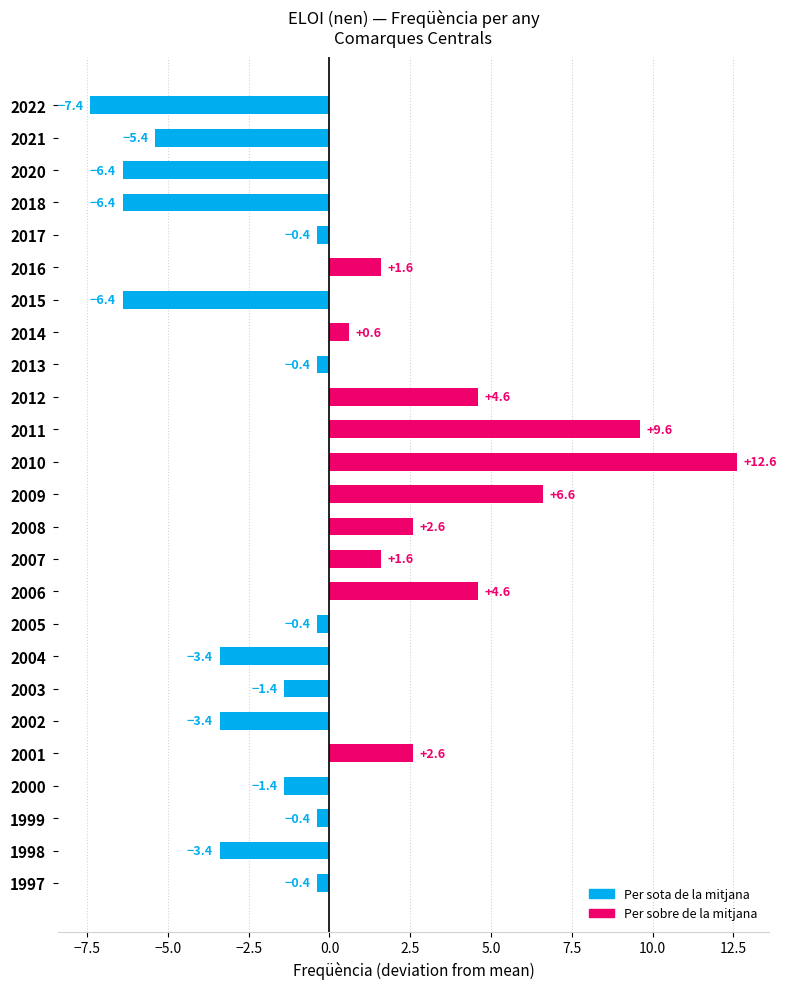

What is the change in value from 2015 to 1997?

+6.0